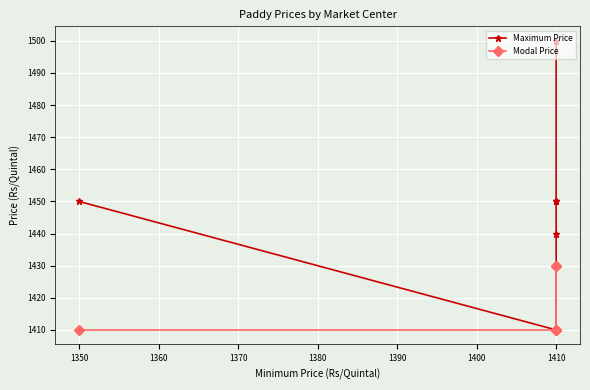

At 1350, list the series in order from smallest to largest.

Modal Price, Maximum Price